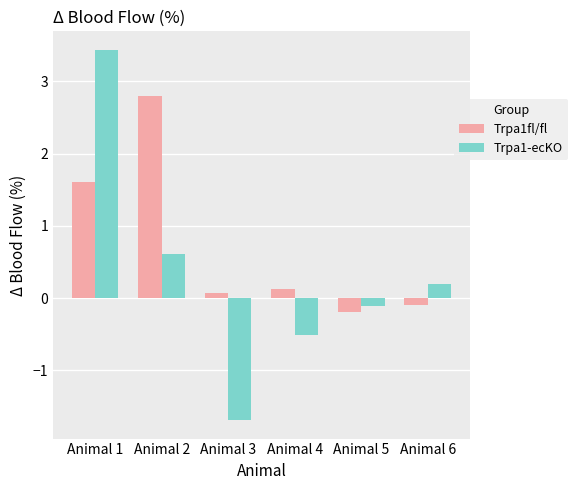

How many bars are there in each group?

2